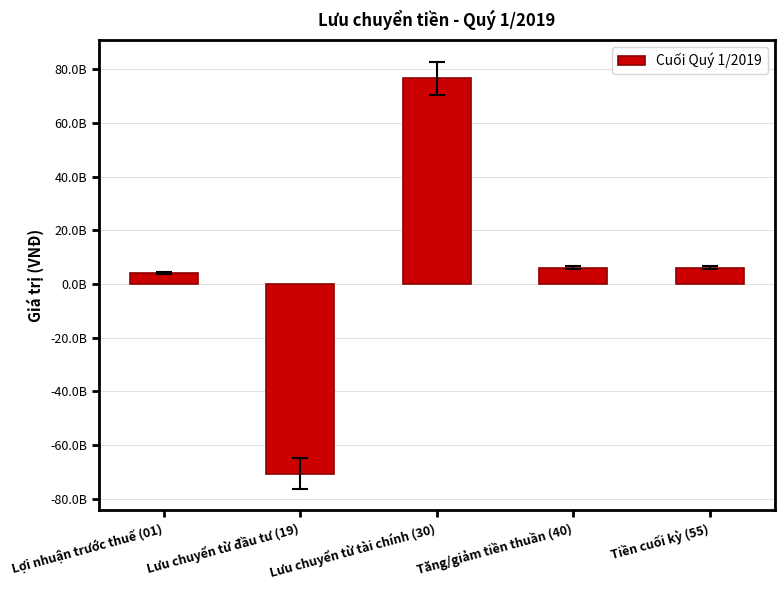

Are the bars grouped side by side (vs. stacked)?

No